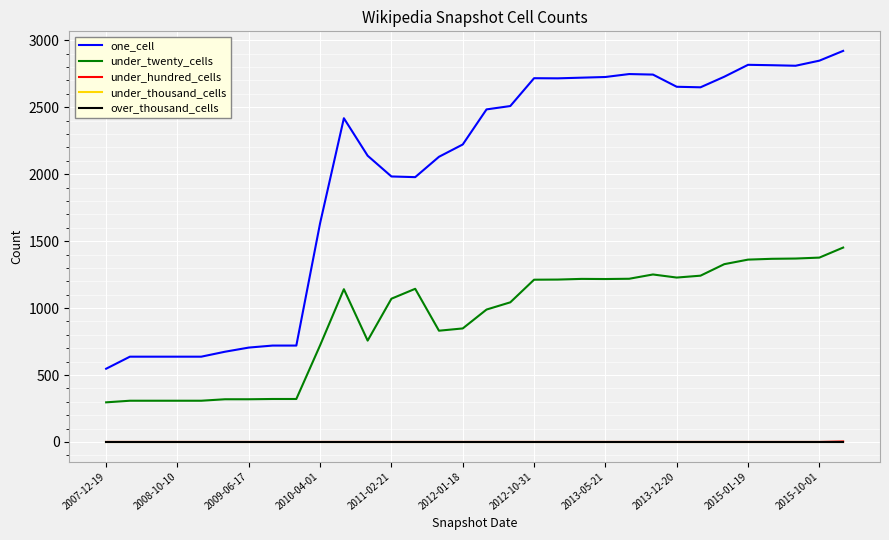

Where does the under_twenty_cells series first go above 1141?

13